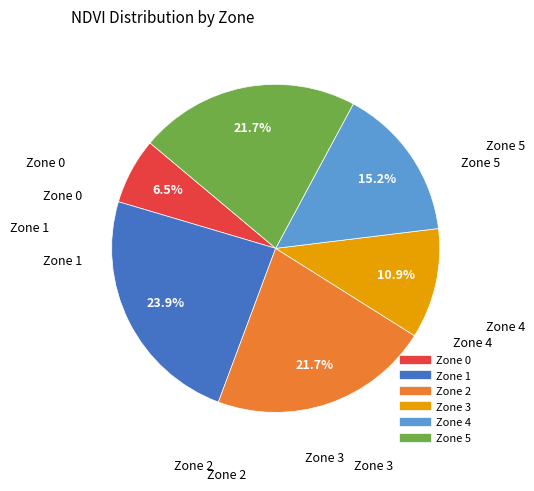

Is it true that Zone 4 is 7% of the pie?

False